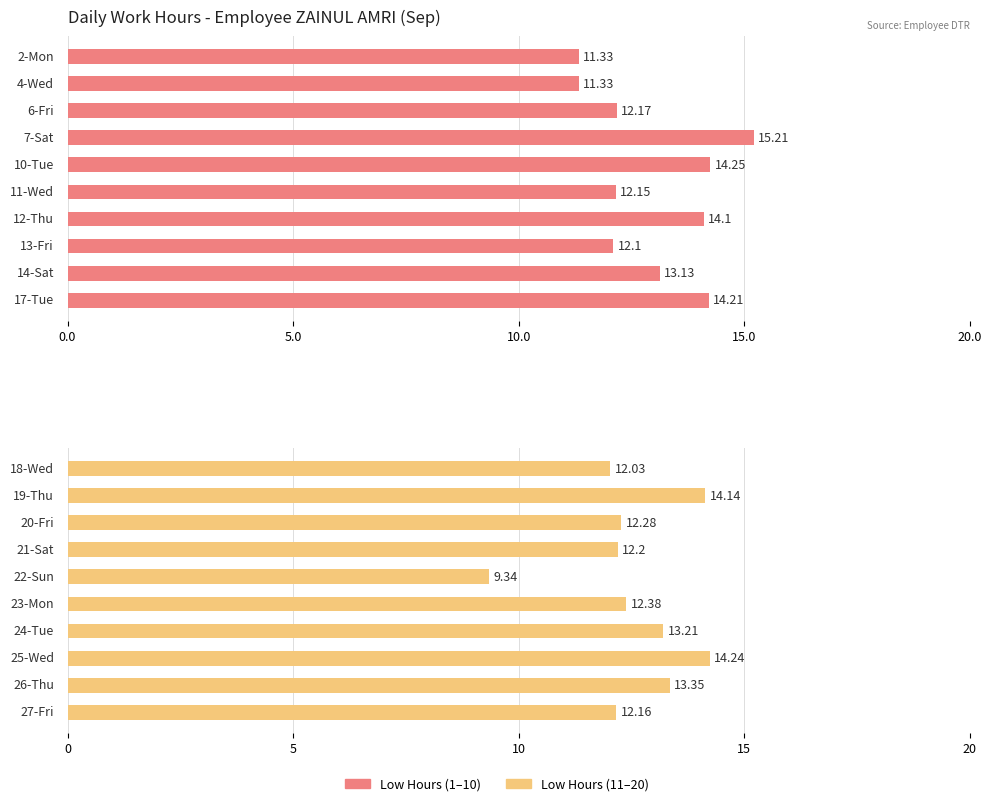

Are the bars horizontal?

Yes